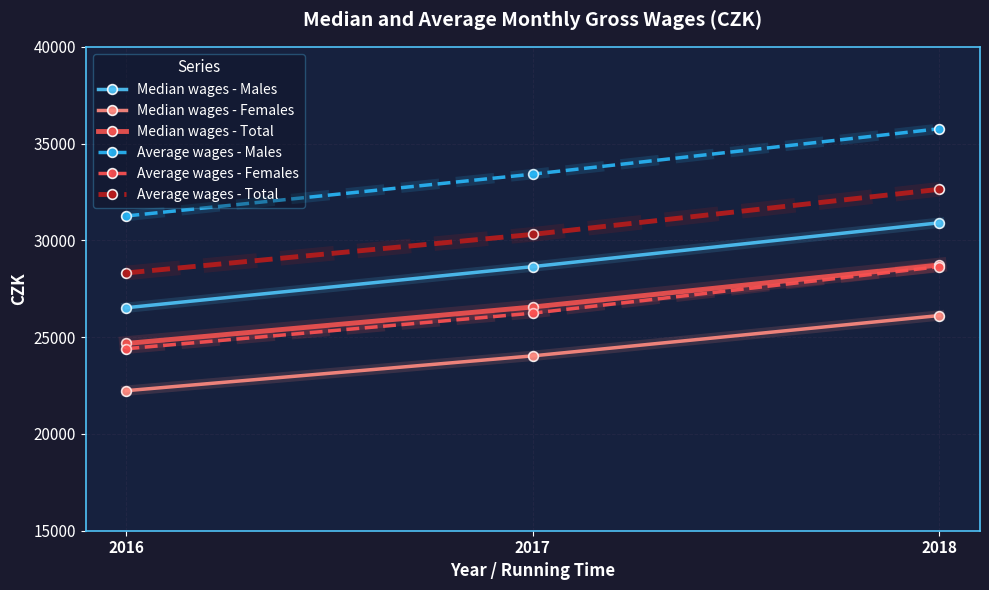

What is the difference between the highest and lowest values at 2016?

9025